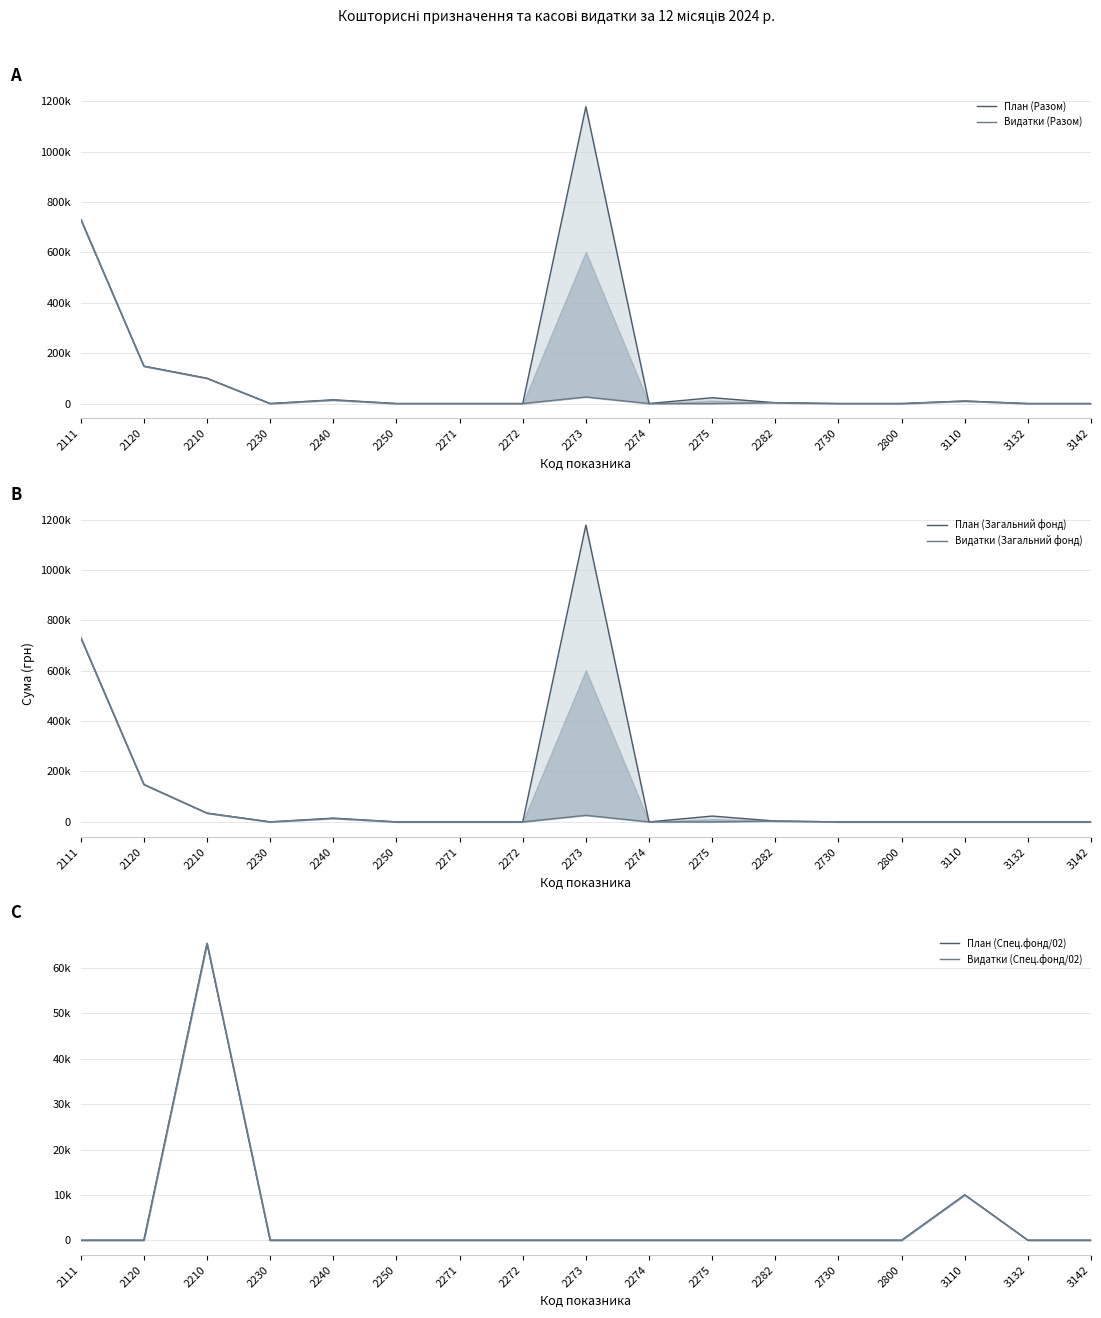

Which series changed the most between 2120 and 2274?

План (Разом)